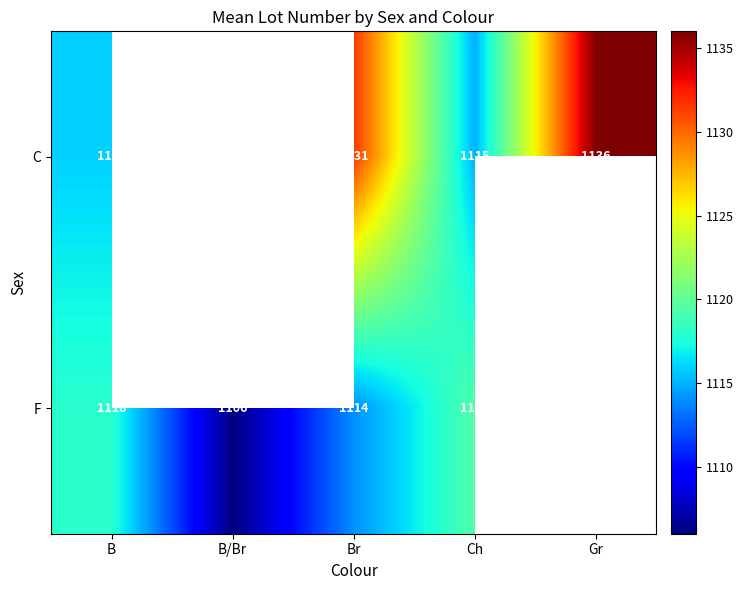

What is the difference between the maximum and minimum values in the C series?

21.0